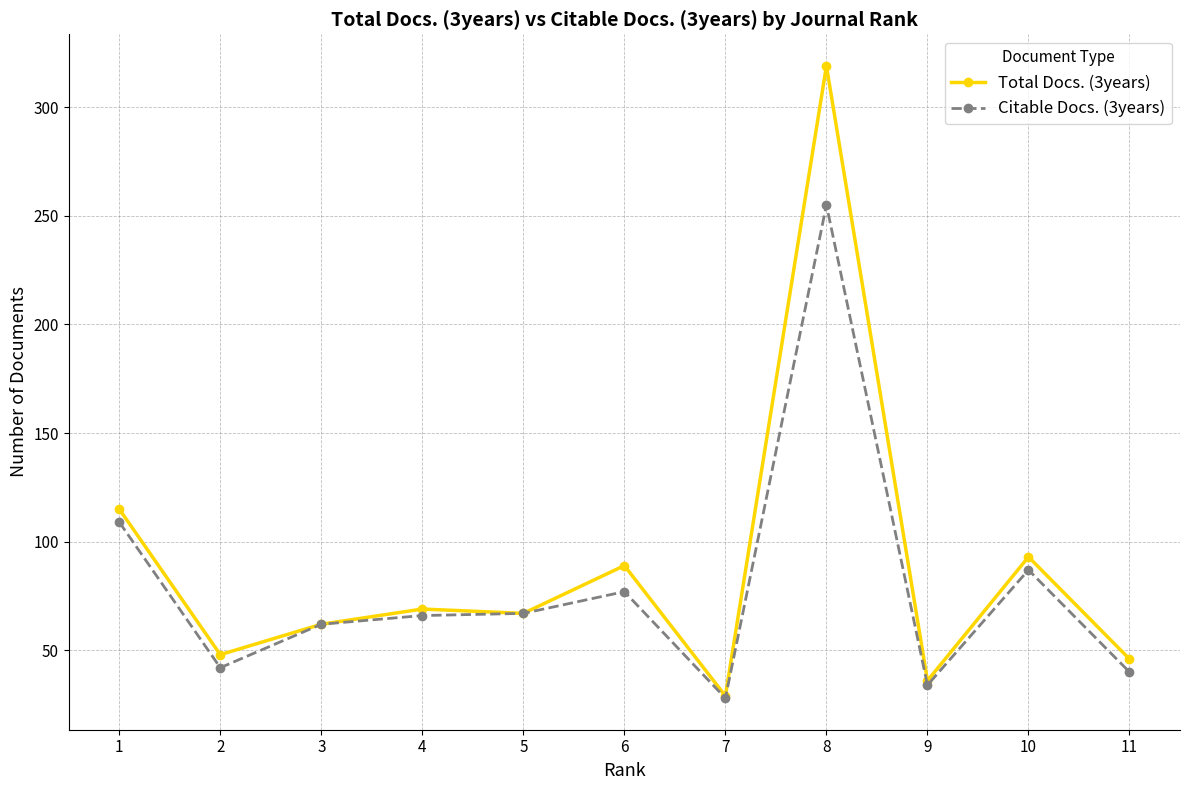

At which category does Total Docs. (3years) reach its first local valley?

2